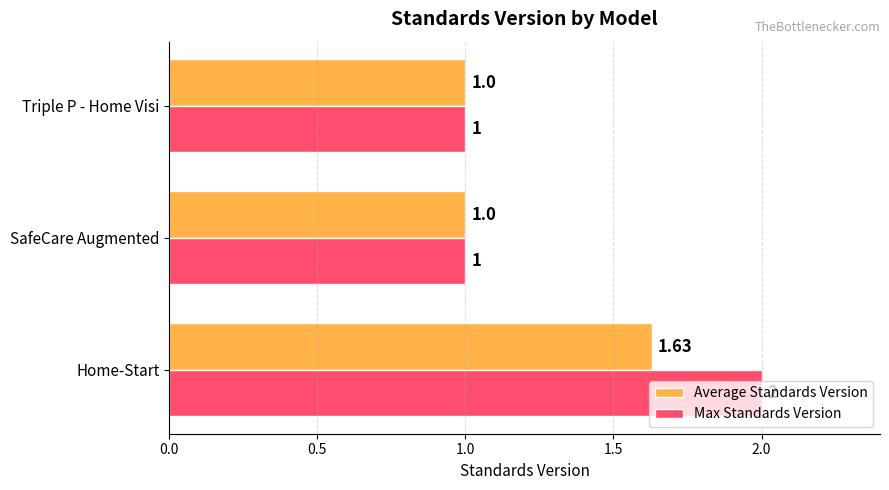

What is the sum of the Max Standards Version values at SafeCare Augmented and Triple P - Home Visi?

2.0